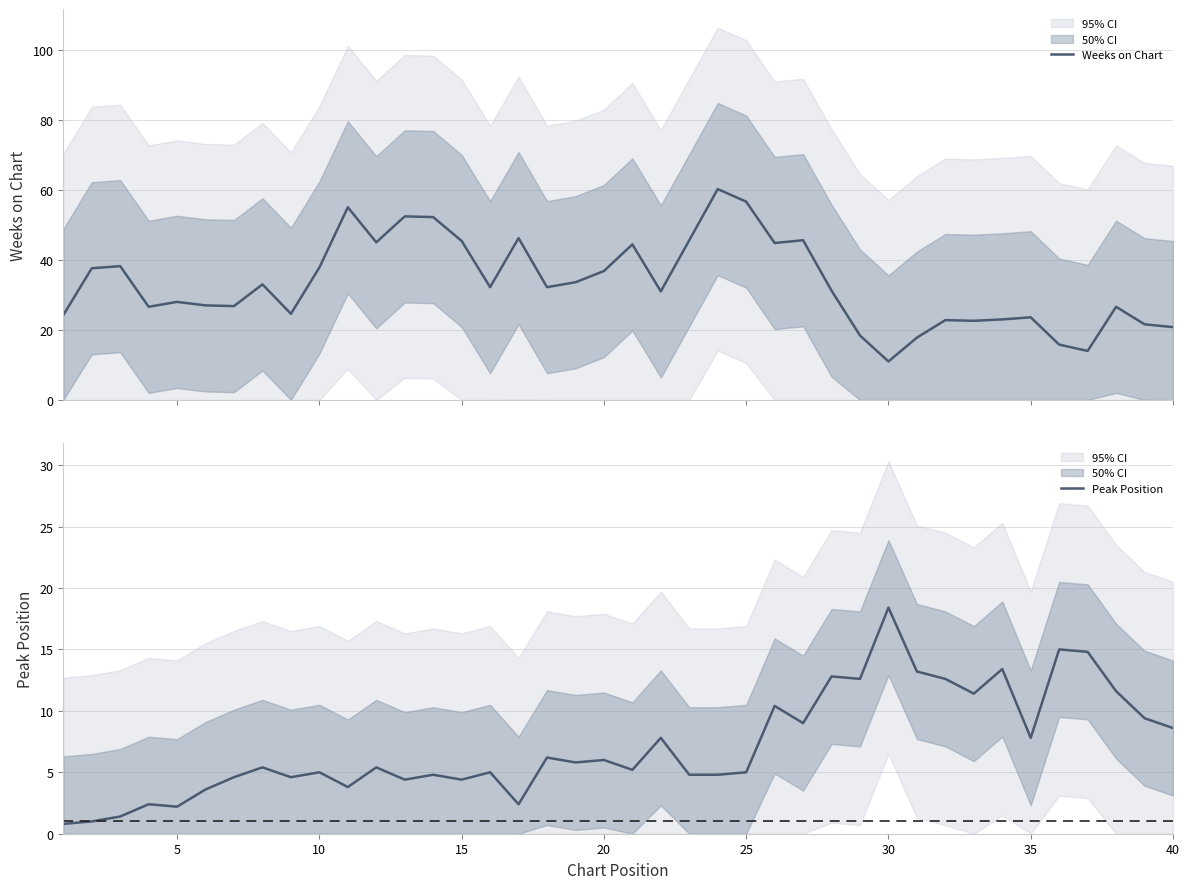

What is the maximum value for Weeks on Chart?

60.2